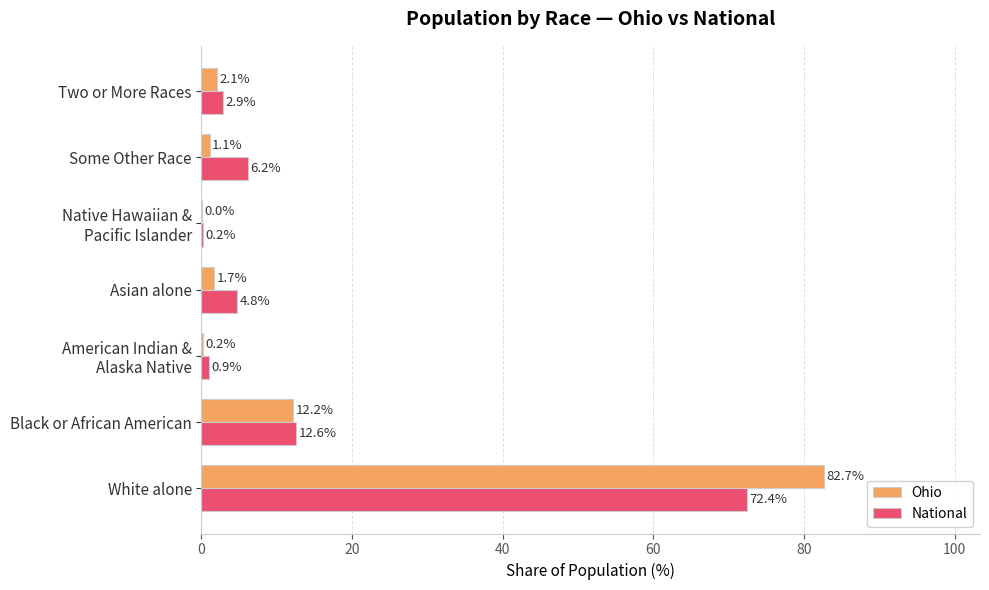

Which category has the highest value in the Ohio series?

White alone